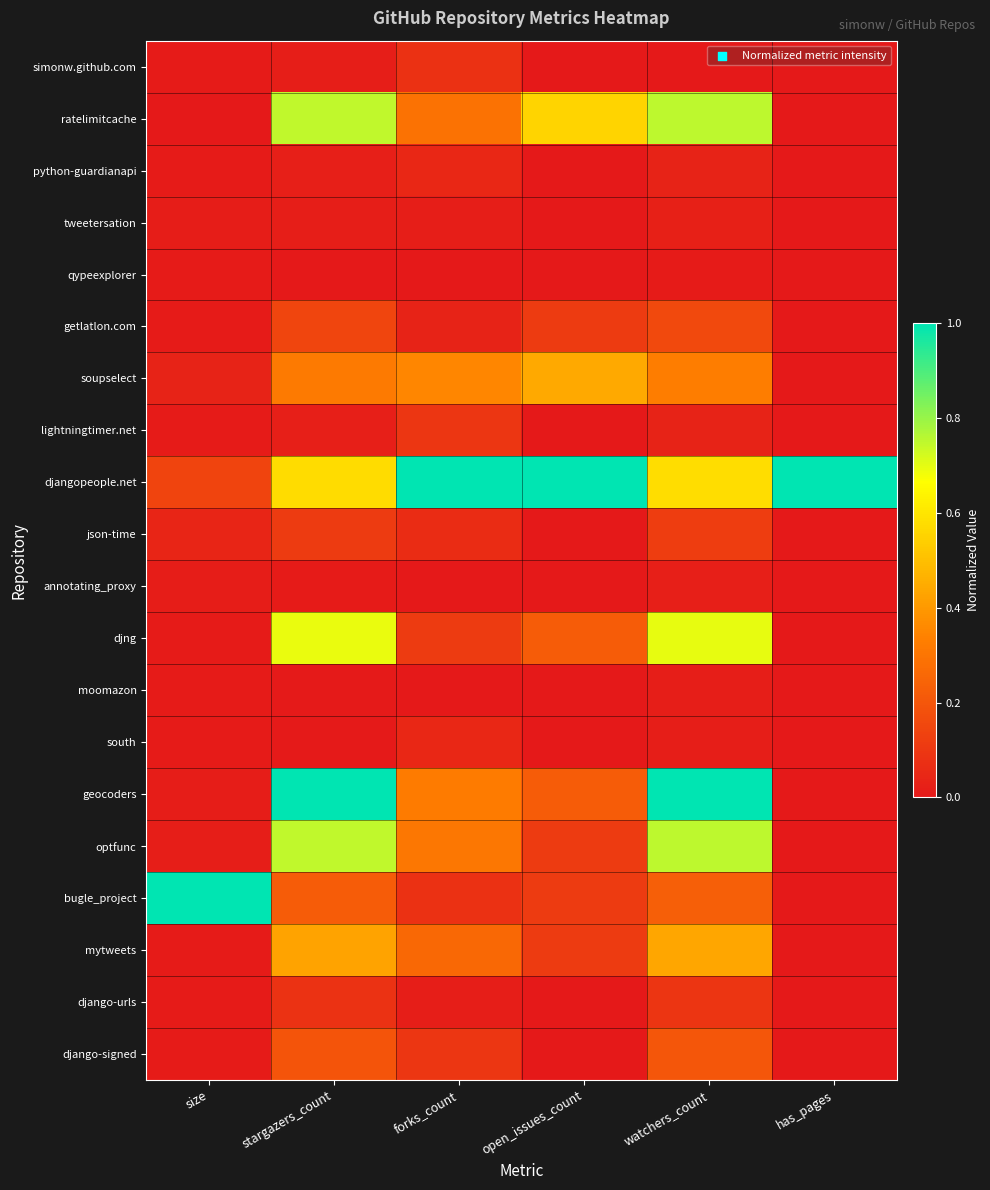

Which series has the largest total across all categories?

djangopeople.net